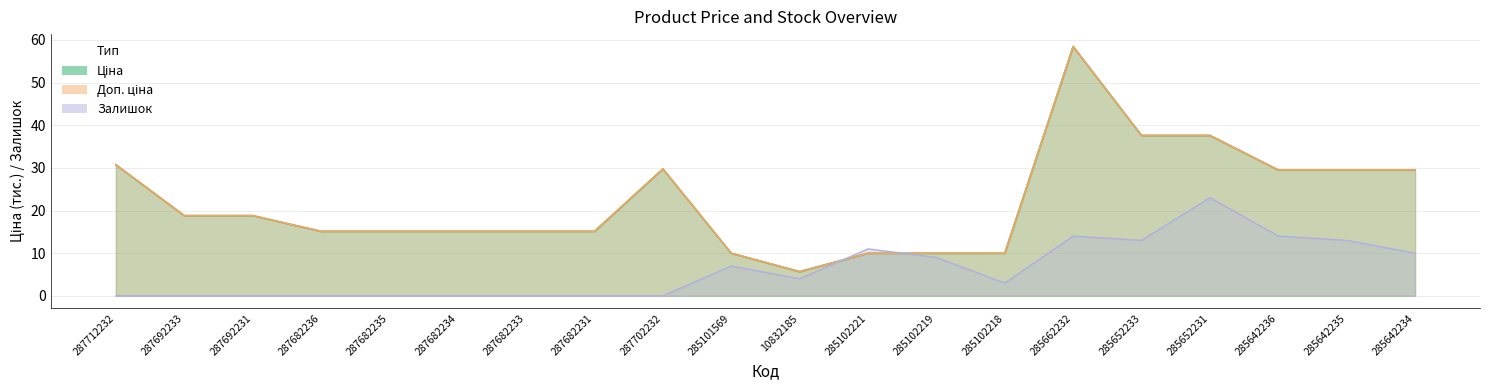

Which series has the widest spread of values?

Ціна